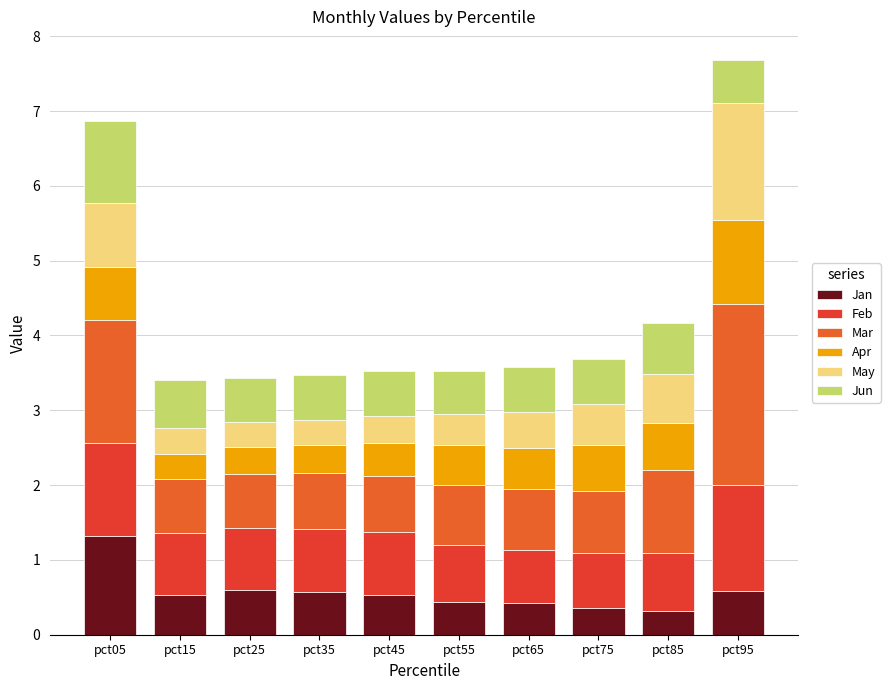

What is the difference between the maximum and second lowest values in the Jun series?

0.5